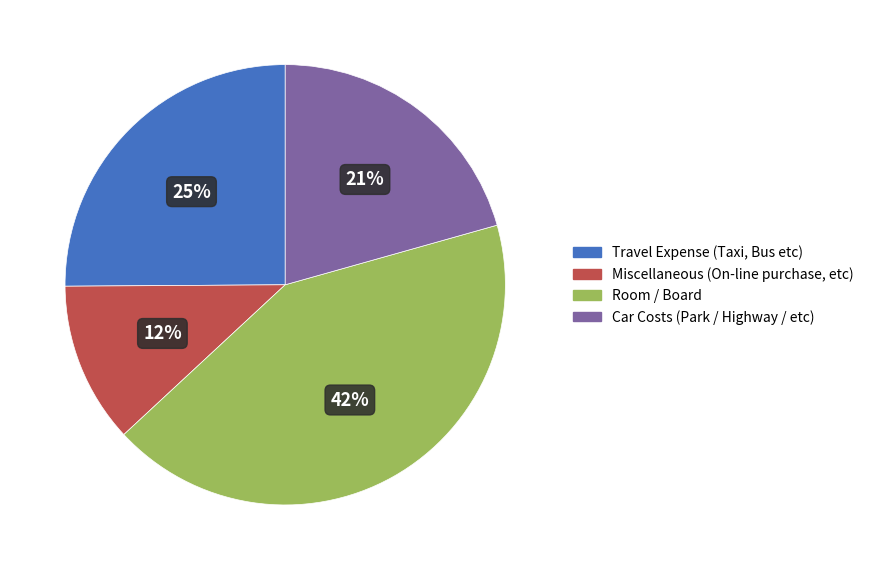

To the nearest percent, what is the difference between the Miscellaneous (On-line purchase, etc) and Travel Expense (Taxi, Bus etc) slice percentages?

13%